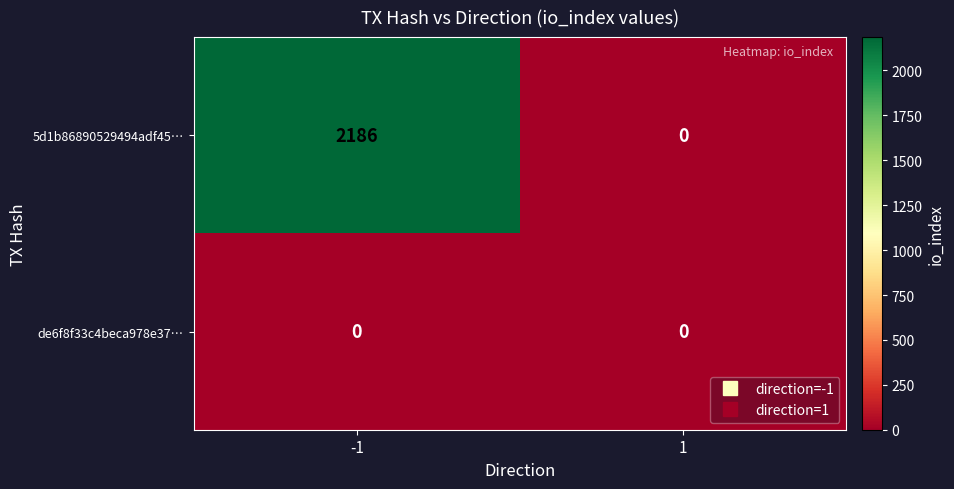

Which series has the widest spread of values?

5d1b86890529494adf45…